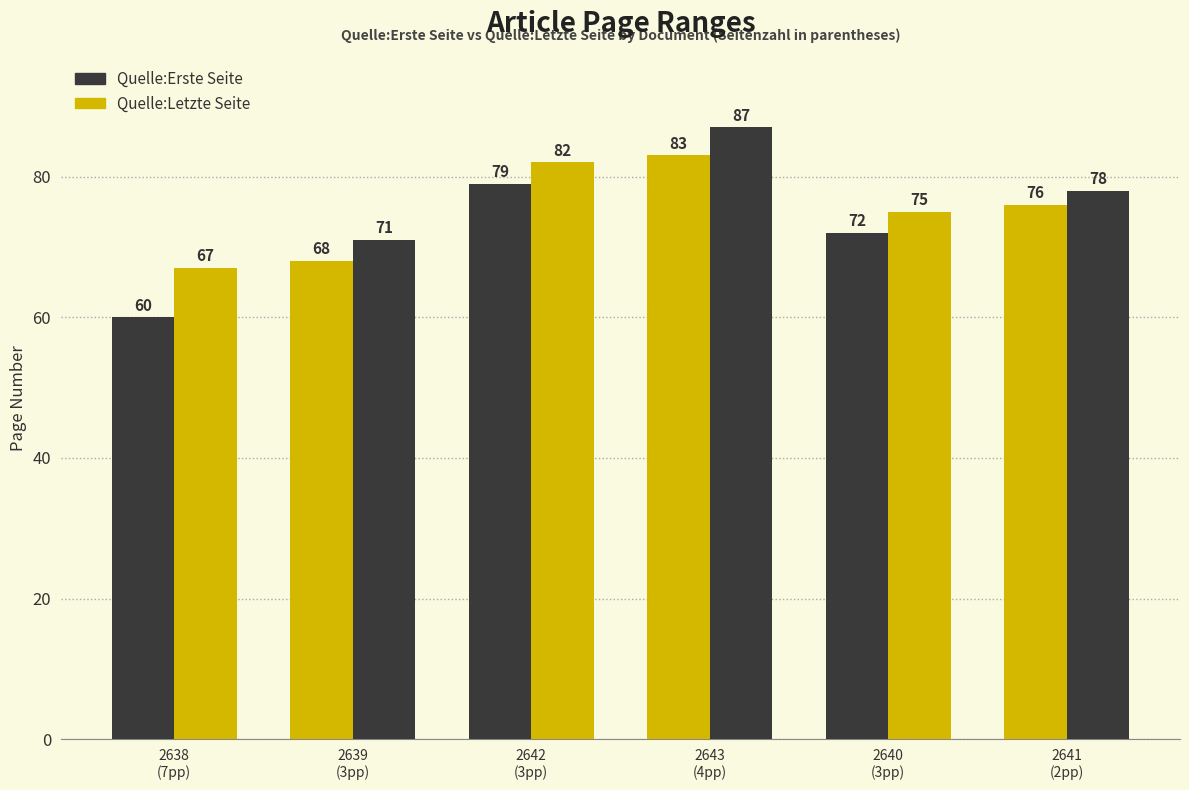

Count the number of categories in the chart.

6